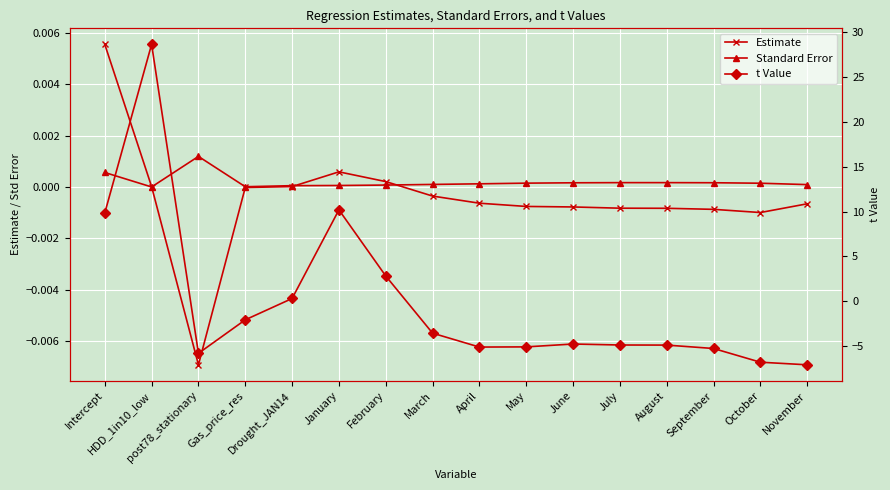

In Estimate, how many points are higher than both neighbors (excluding endpoints)?

1